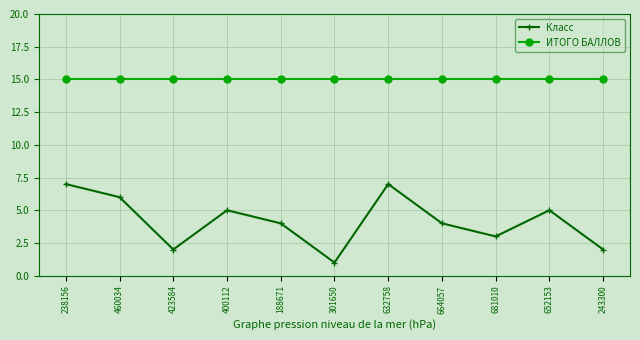

What is the difference between the highest and lowest values at 301650?

14